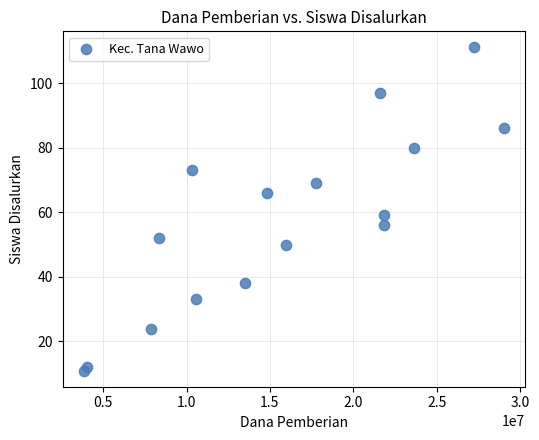

What Y value in the scatter plot is closest to 61?

59